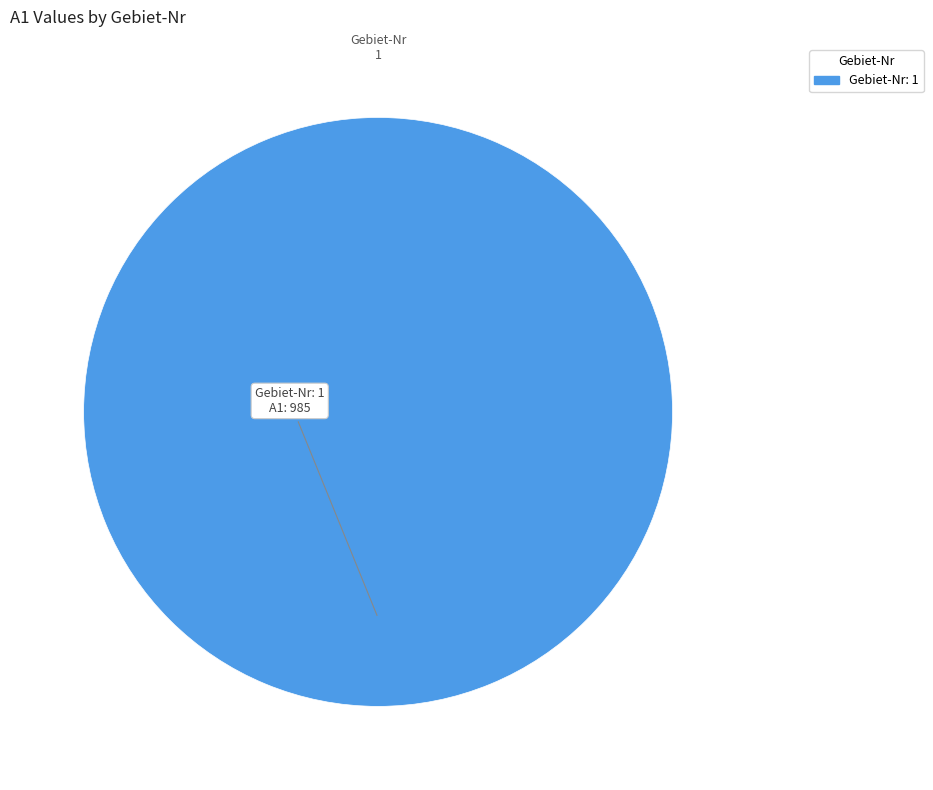

Is there any slice that represents more than half of the pie?

Yes